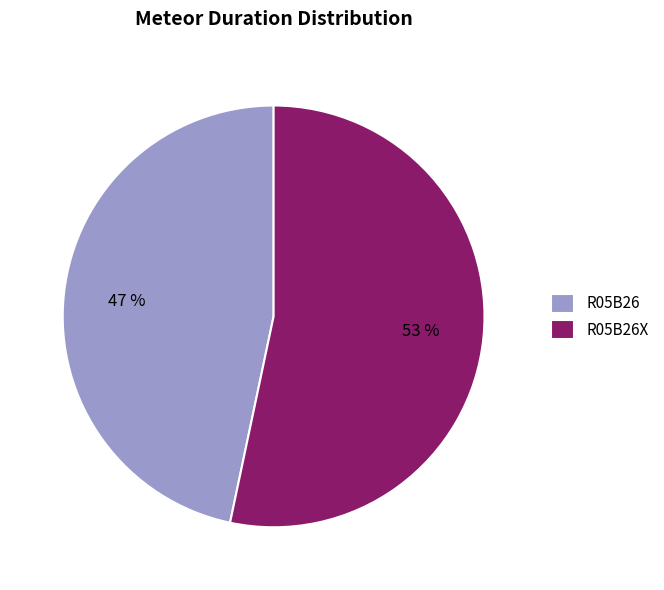

Does R05B26X account for over 50% of the chart?

Yes